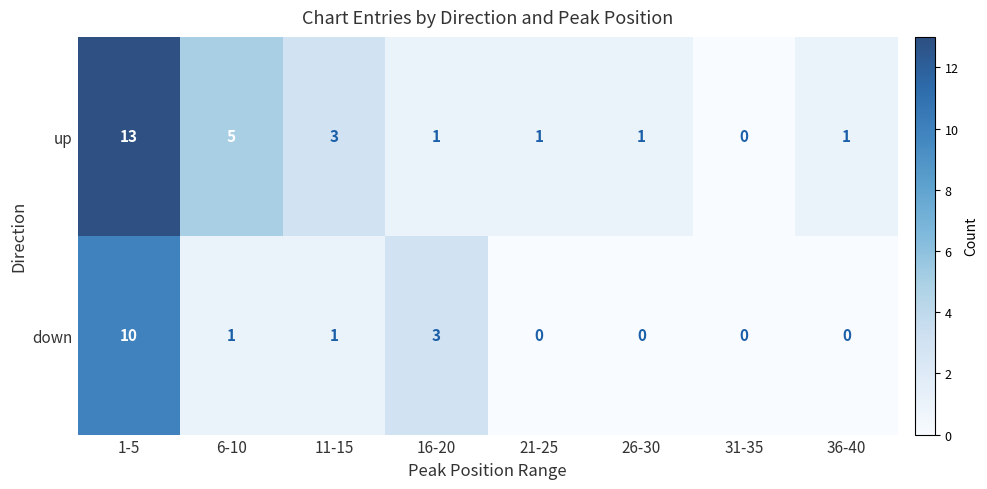

List the series in order of their peak value, lowest first.

down, up